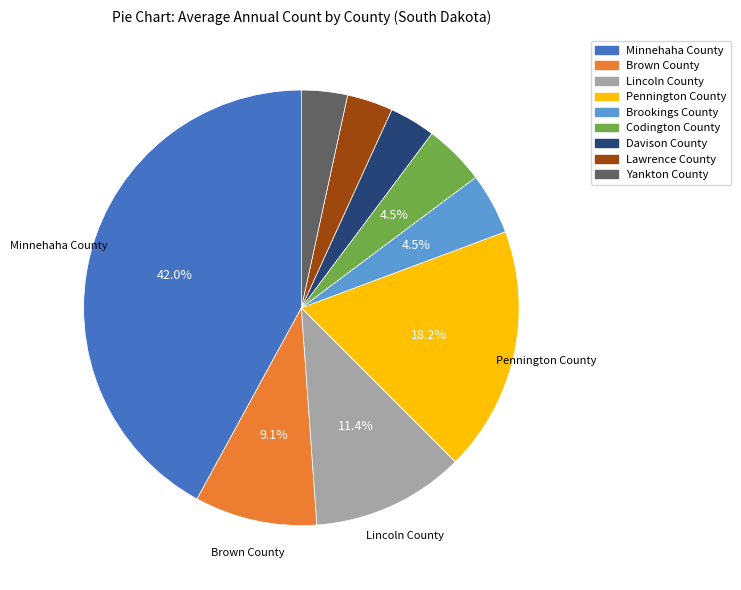

Does any single category account for the majority?

No